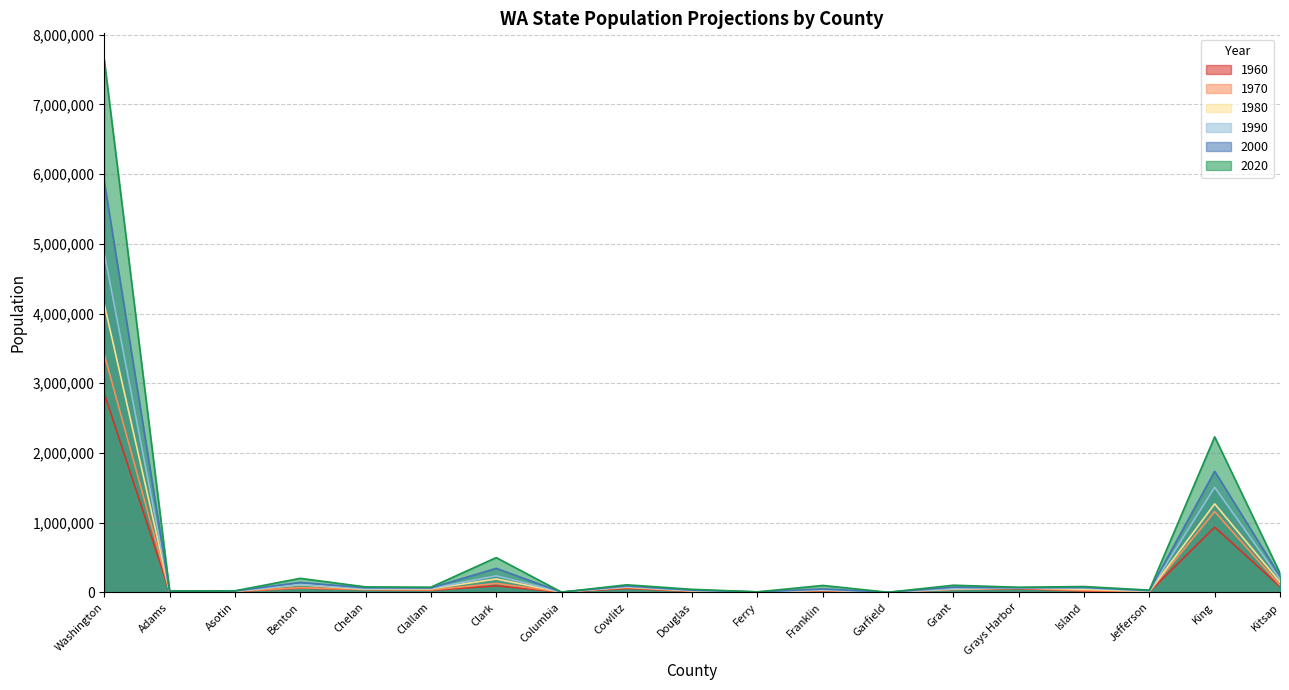

What position from the left is Clallam?

6